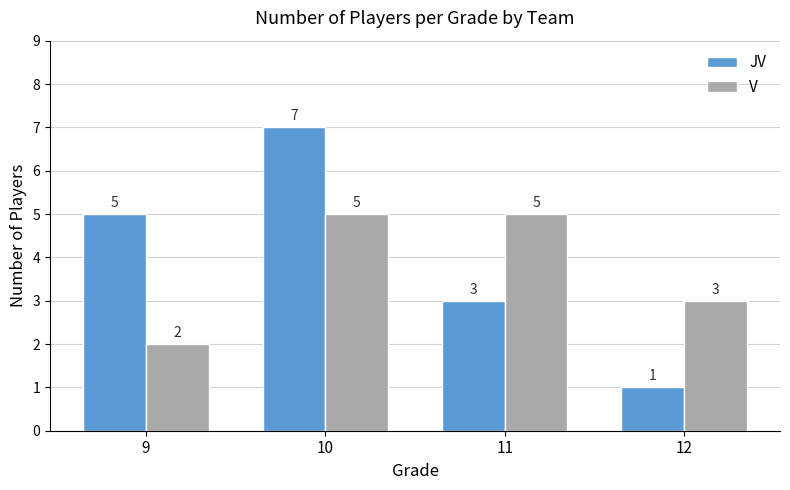

List the series in order of their peak value, lowest first.

V, JV